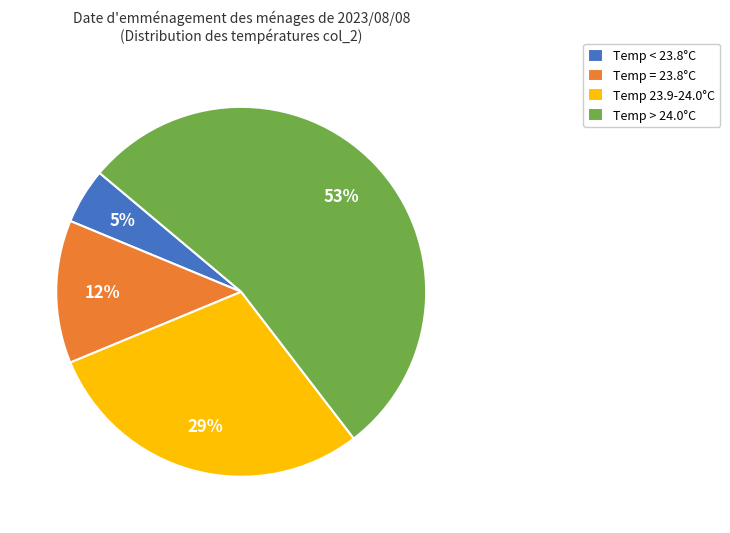

Between Temp 23.9-24.0°C and Temp = 23.8°C, which is larger?

Temp 23.9-24.0°C